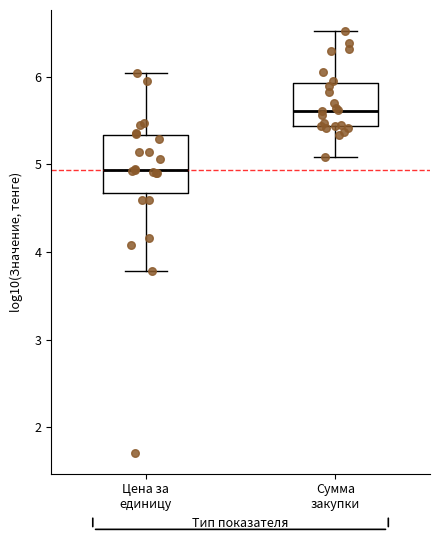

Comparing the boxes themselves (not the whiskers), which one is the tallest?

Цена за единицу